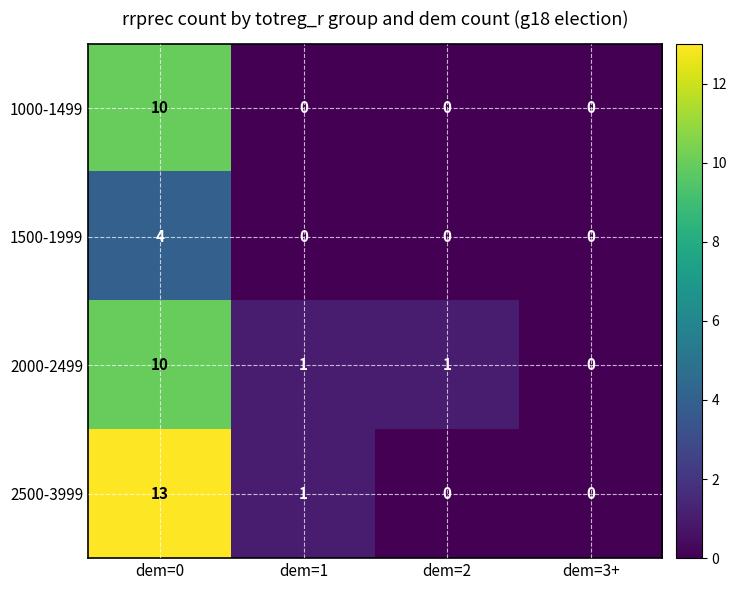

The value of 2500-3999 at dem=3+ is 0. True or false?

True